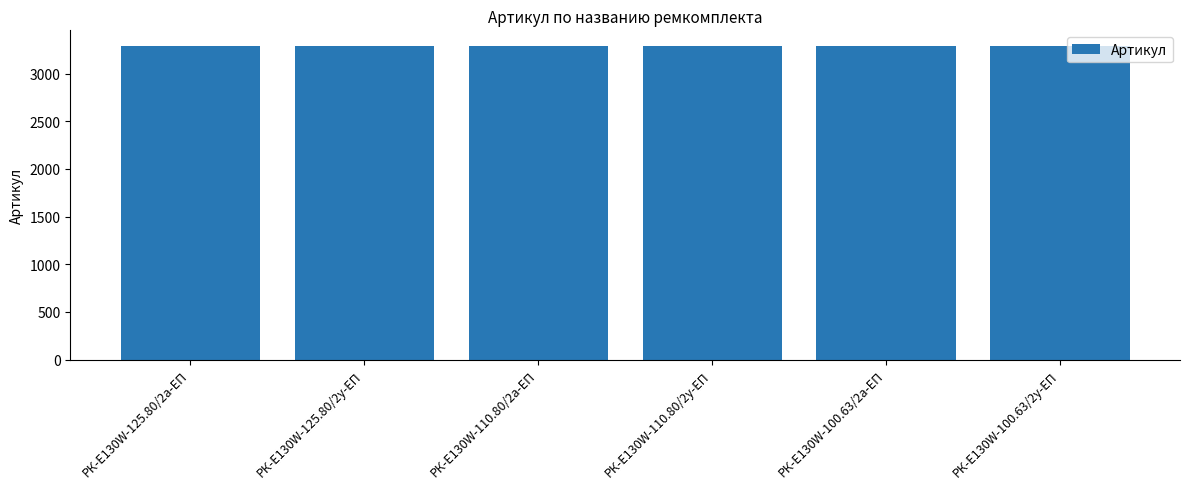

How many values are between 3285 and 3288?

4